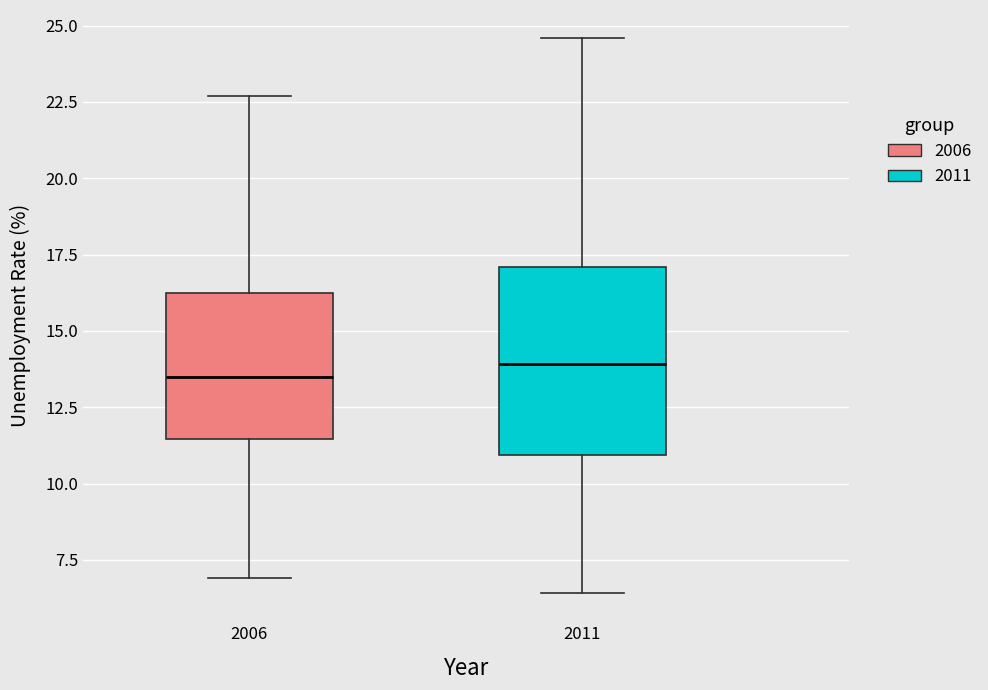

Which box is the tallest, from its lower edge to its upper edge?

2011